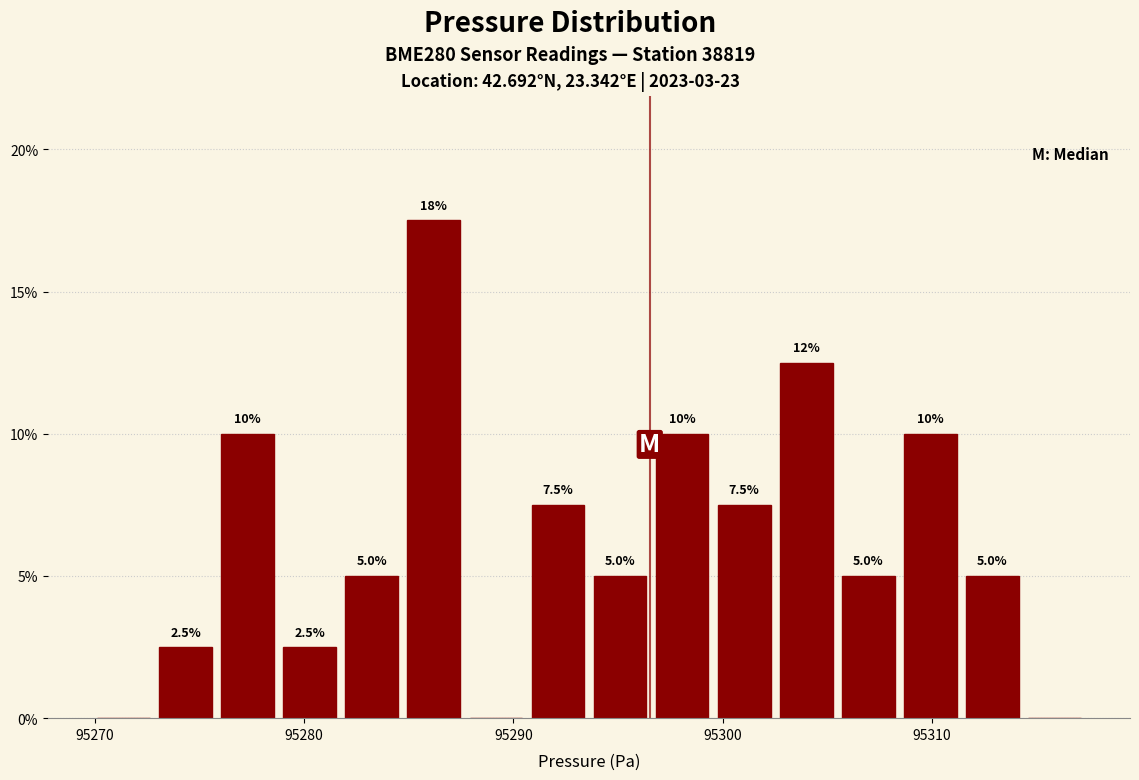

Read against the x-axis, roughly where is the centre of the tallest bar?

95286